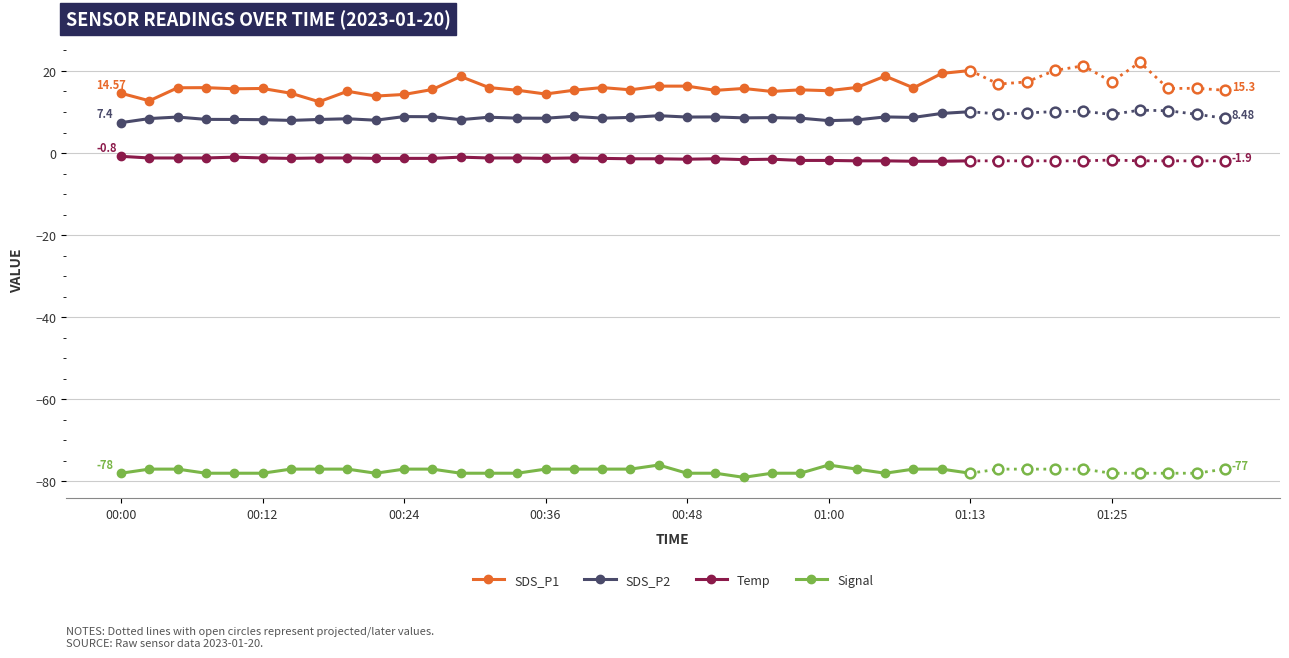

Which series has the largest total across all categories?

SDS_P1